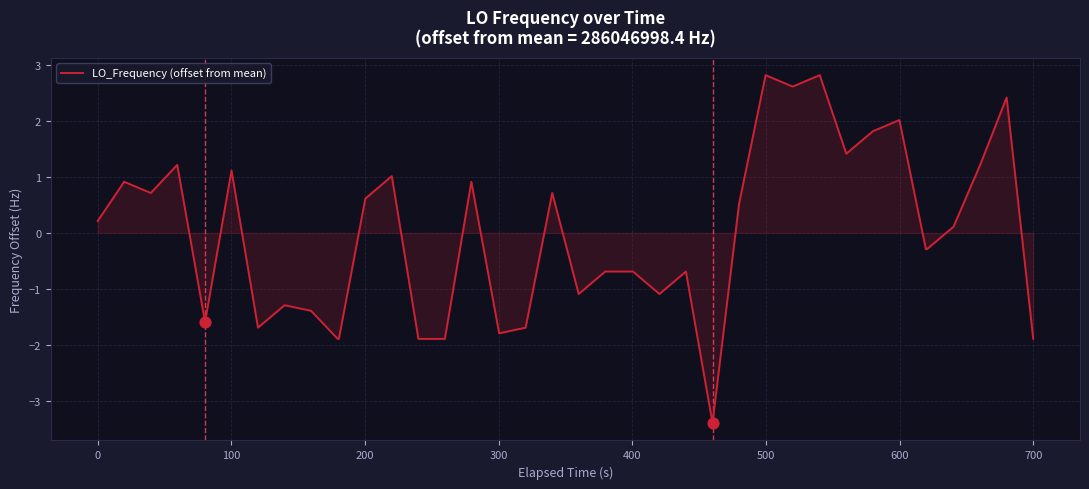

What is the difference between the maximum and minimum values?

6.2